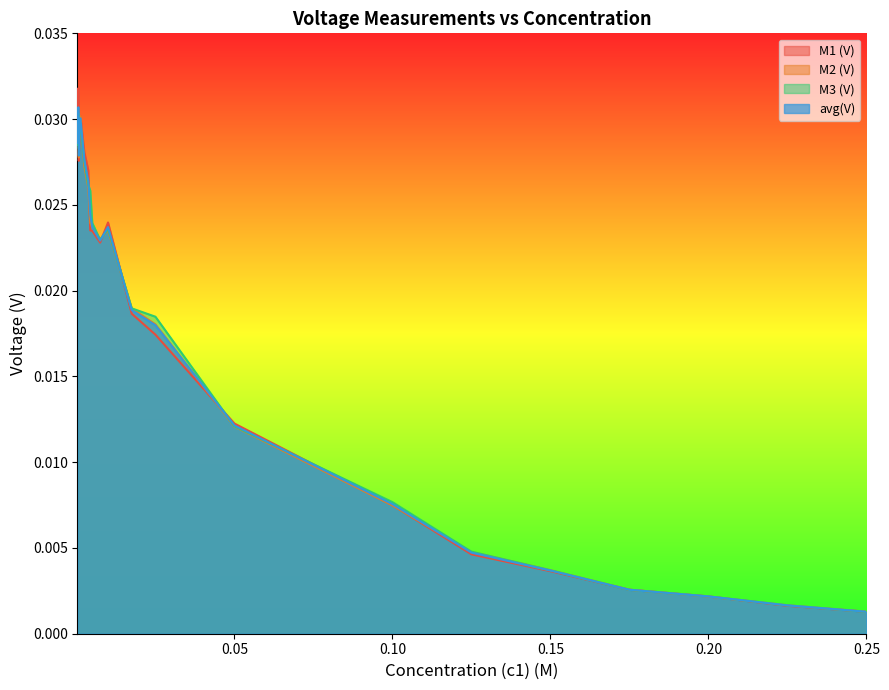

Which series has the largest total across all categories?

M3 (V)